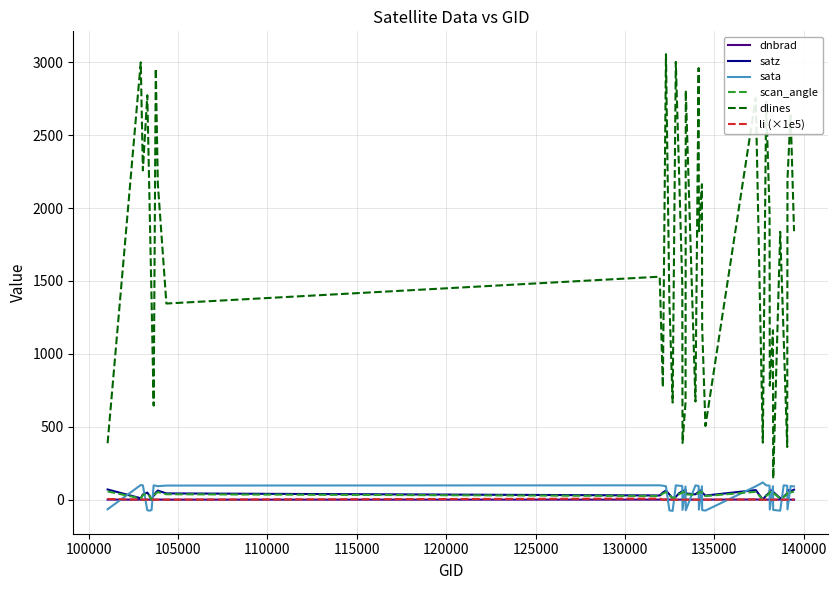

Is this an area chart (filled region under the line)?

No